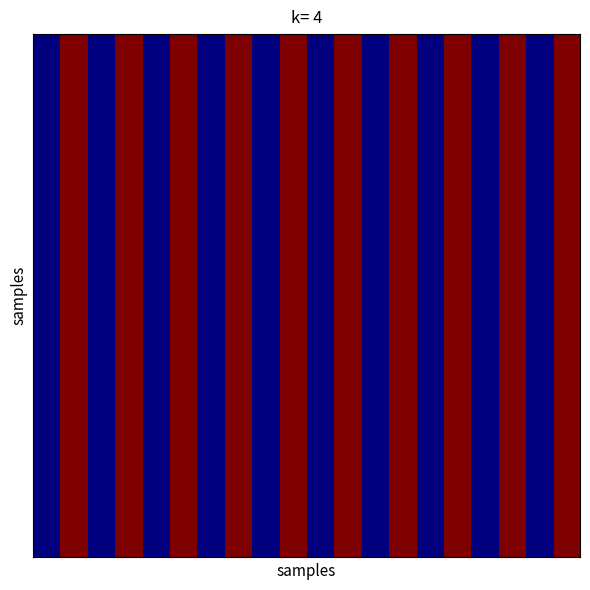

At which category is the sum across all series the highest?

1